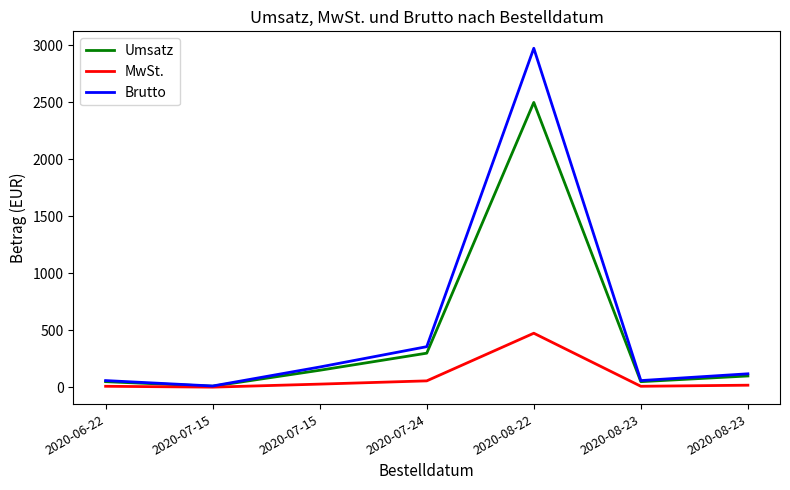

What are all the series names shown in the legend?

Umsatz, MwSt., Brutto